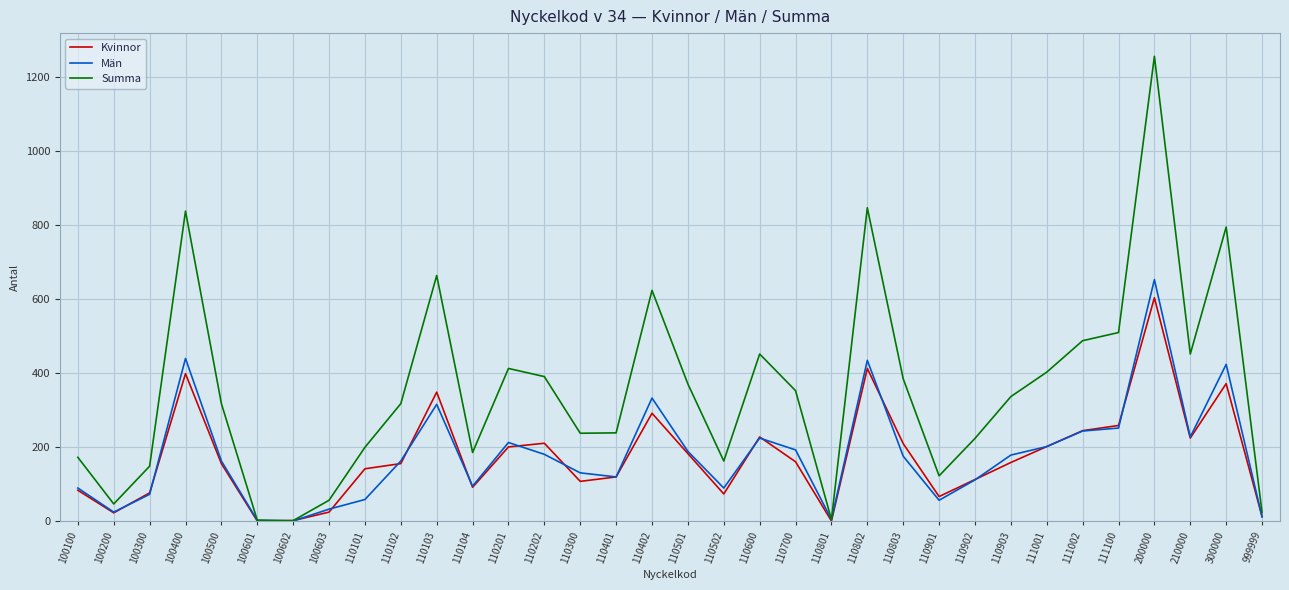

How many interior local peaks does the Kvinnor series have?

8